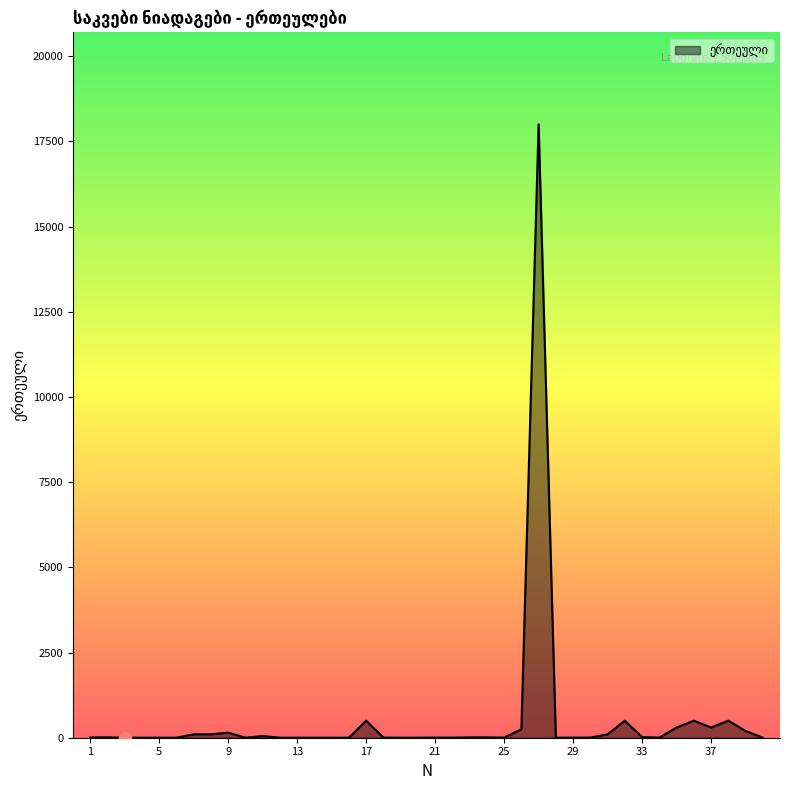

What is the difference between the maximum and minimum values?

17999